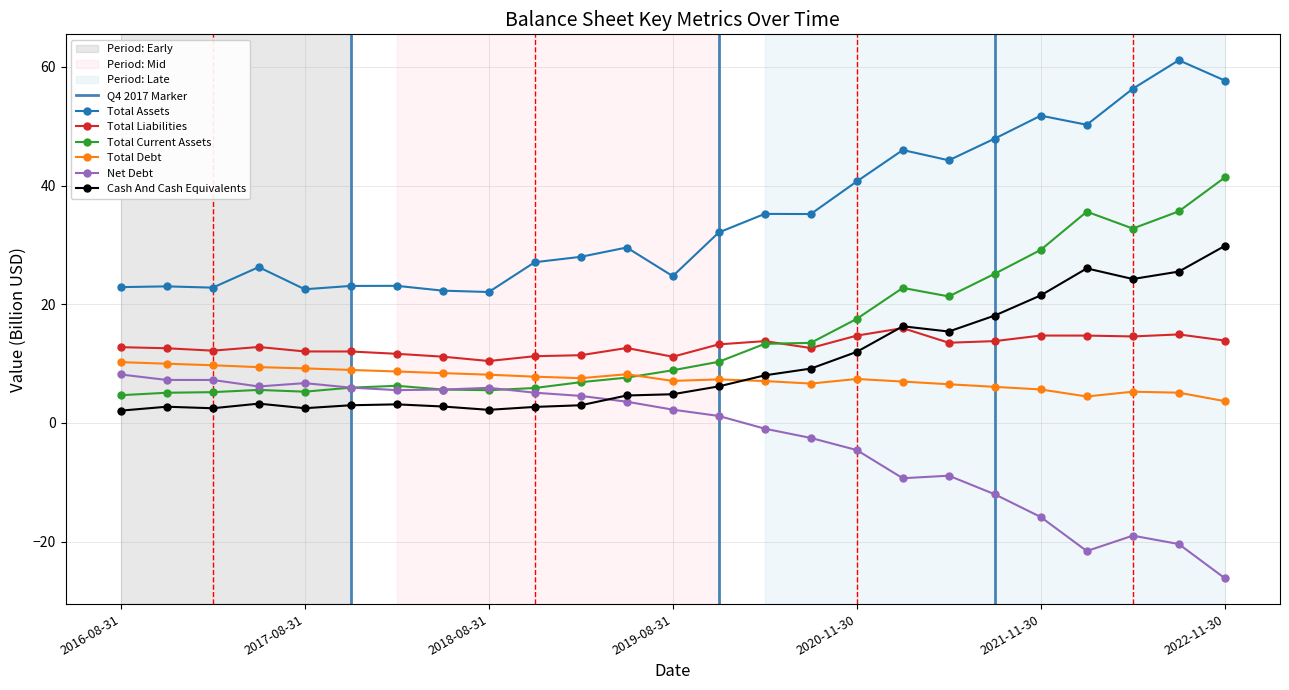

Which series has the largest range (max minus min)?

Total Assets